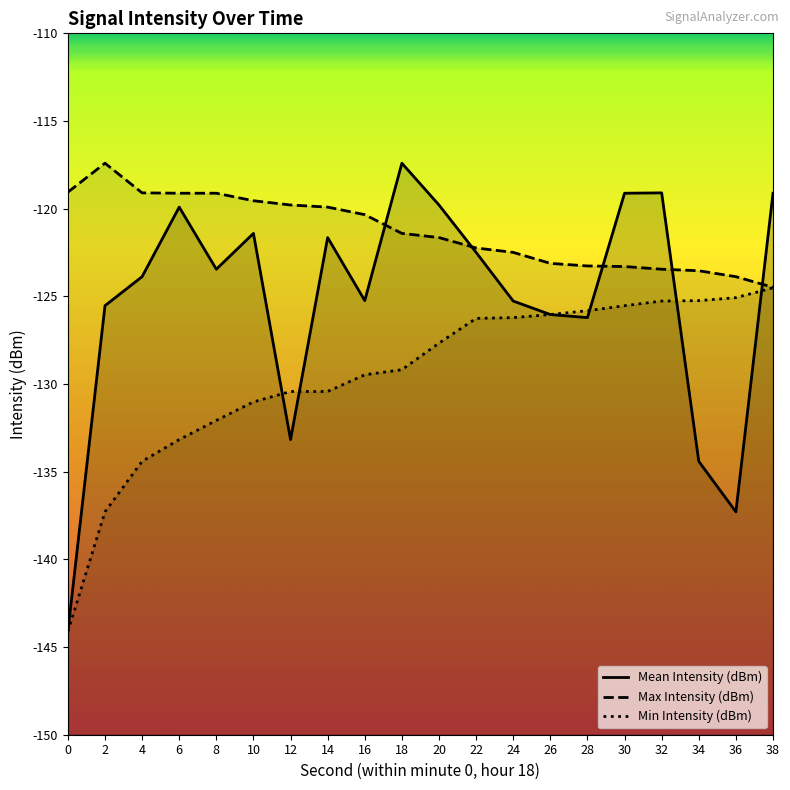

True or false: Min Intensity (dBm) has a value of -131.0 at 10.

True